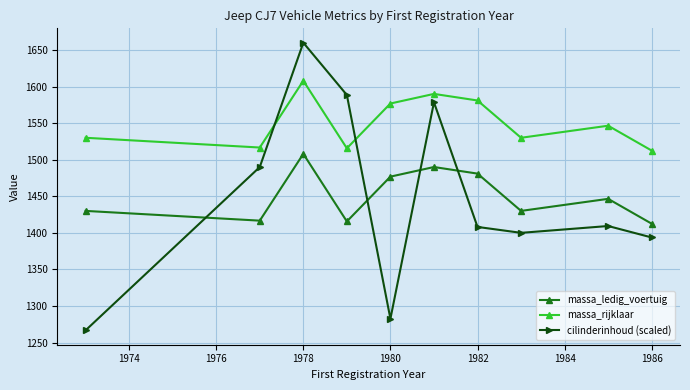

True or false: massa_ledig_voertuig and massa_rijklaar cross at least once.

False